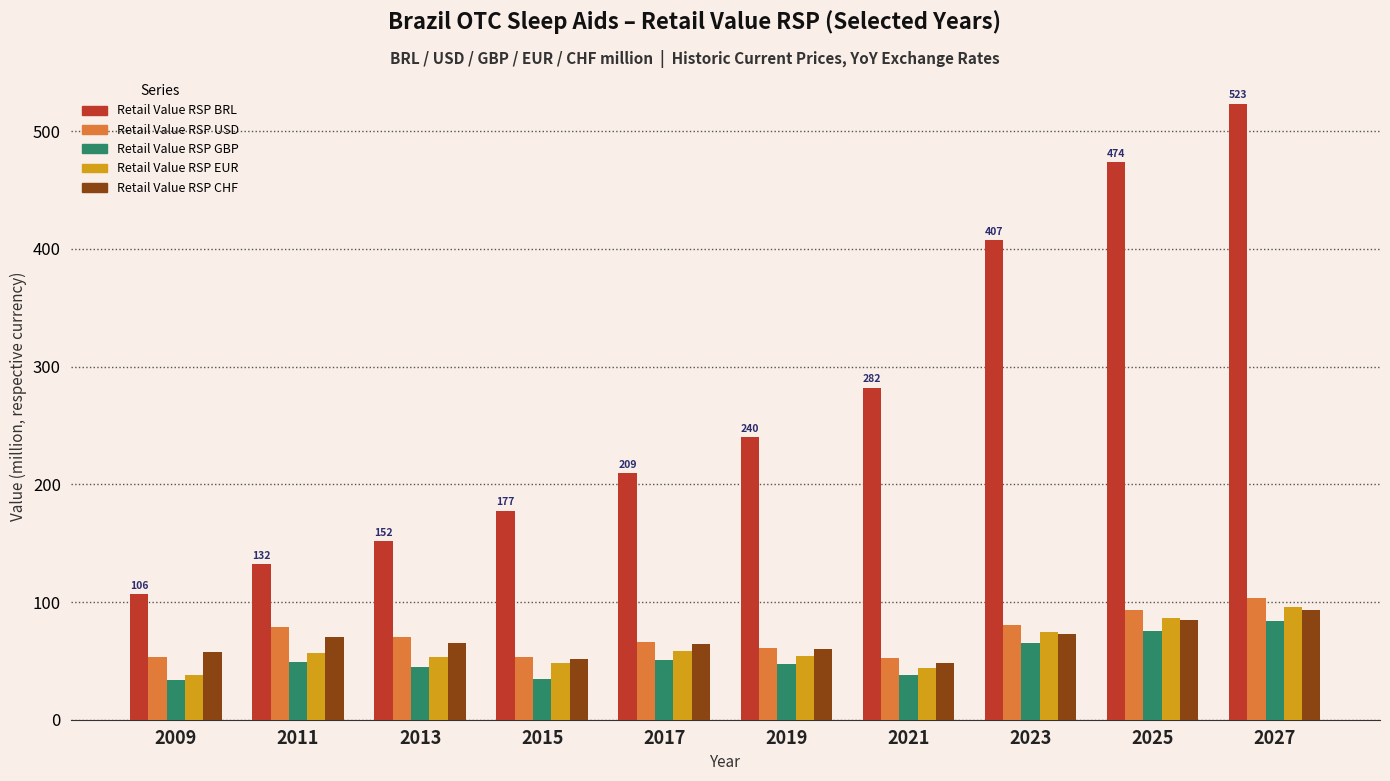

How many distinct data groups are displayed?

5